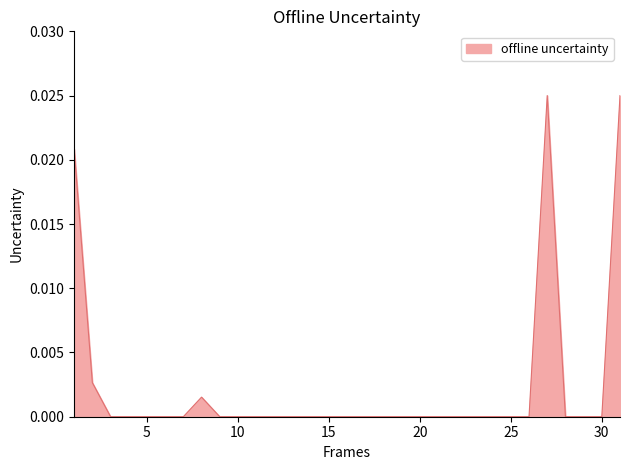

List the labels in order of value, smallest first.

3, 4, 5, 6, 7, 9, 10, 11, 12, 13, 14, 15, 16, 17, 18, 19, 20, 21, 22, 23, 24, 25, 26, 28, 29, 30, 8, 2, 1, 27, 31